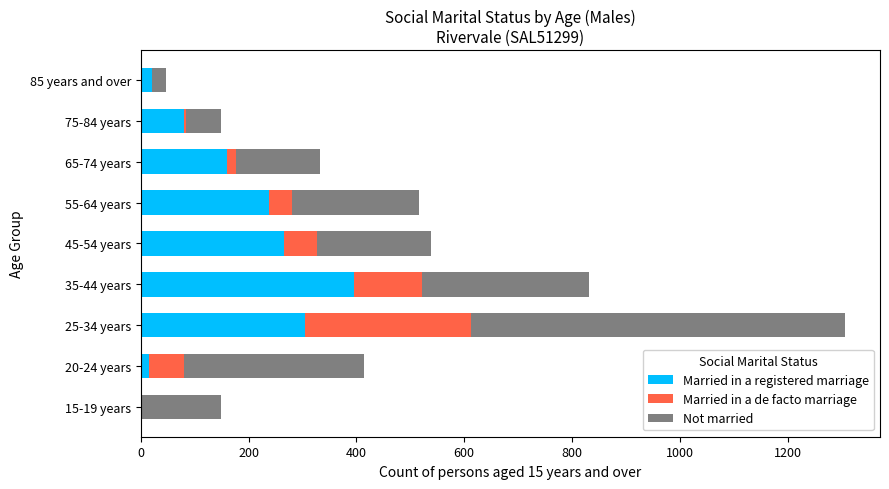

The value of Married in a registered marriage at 65-74 years is 281. True or false?

False